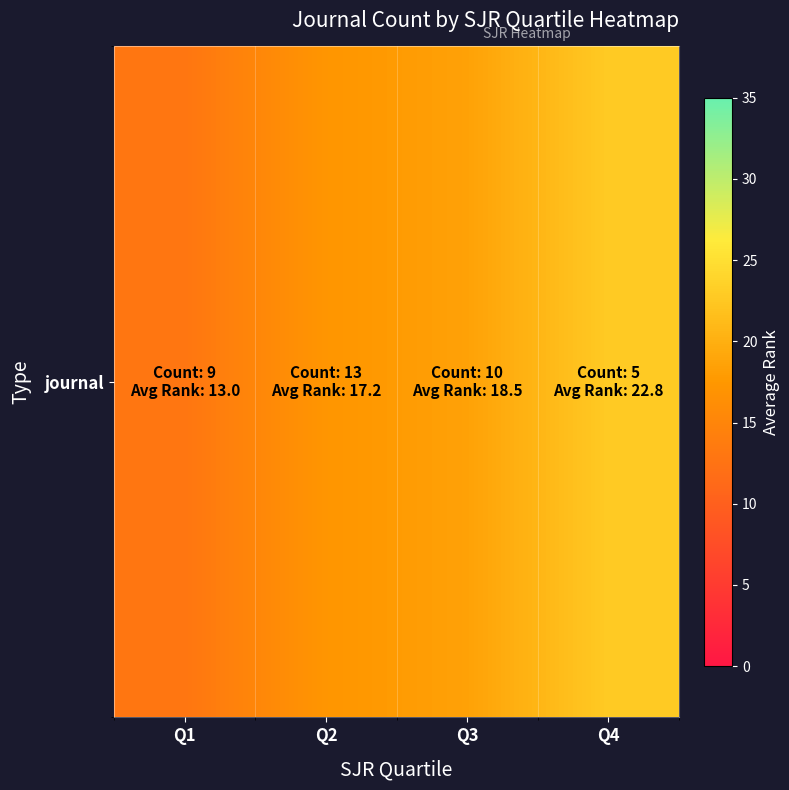

What is the smallest value displayed?

13.0